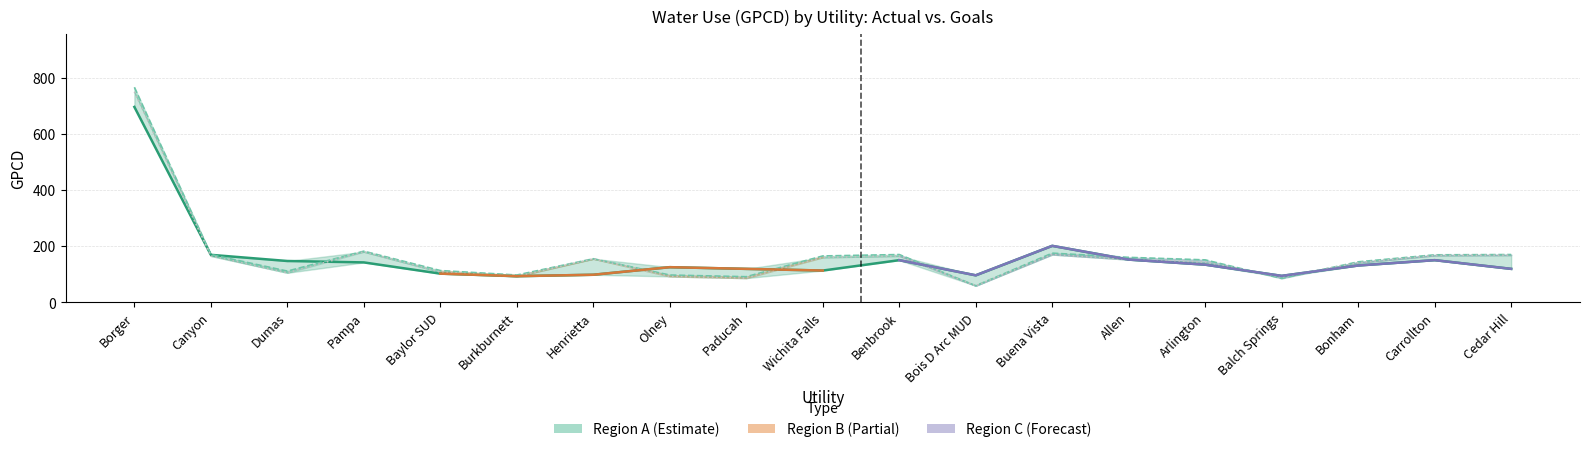

Reading left to right, extract all data points from this chart.

Total GPCD: Borger=696	Canyon=169	Dumas=147	Pampa=142	Baylor SUD=102	Burkburnett=93	Henrietta=98	Olney=125	Paducah=119	Wichita Falls=113	Benbrook=150	Bois D Arc MUD=96	Buena Vista=201	Allen=152	Arlington=134	Balch Springs=94	Bonham=131	Carrollton=150	Cedar Hill=119
Five Year Goal: Borger=766	Canyon=170	Dumas=111	Pampa=182	Baylor SUD=113	Burkburnett=97	Henrietta=155	Olney=97	Paducah=91	Wichita Falls=165	Benbrook=170	Bois D Arc MUD=59	Buena Vista=175	Allen=160	Arlington=151	Balch Springs=85	Bonham=144	Carrollton=169	Cedar Hill=170
Ten Year Goal: Borger=750	Canyon=165	Dumas=105	Pampa=180	Baylor SUD=108	Burkburnett=92	Henrietta=155	Olney=92	Paducah=86	Wichita Falls=160	Benbrook=165	Bois D Arc MUD=59	Buena Vista=170	Allen=152	Arlington=143	Balch Springs=90	Bonham=141	Carrollton=167	Cedar Hill=168